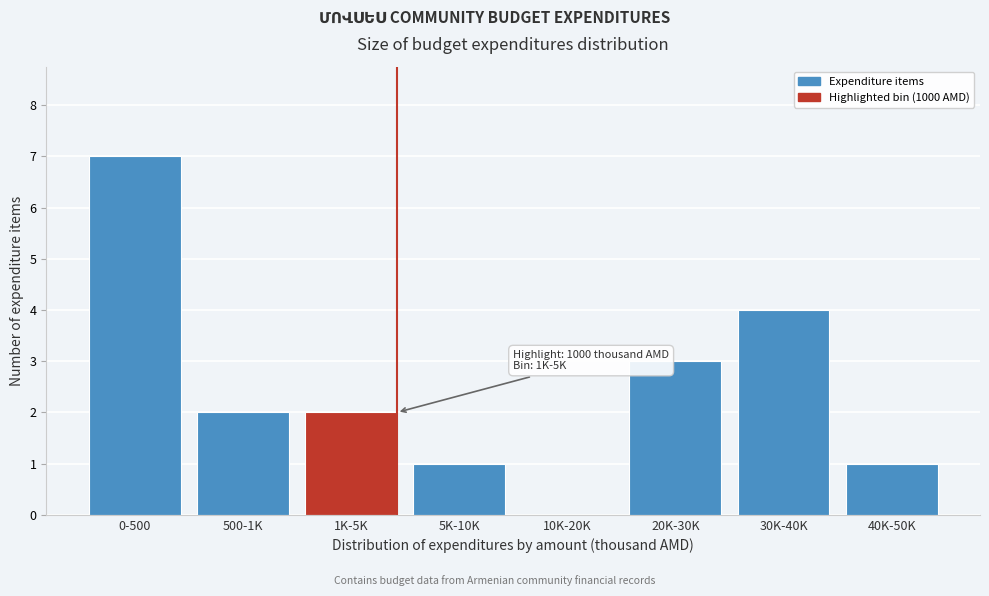

Reading right to left, extract all data points from this chart.

40K-50K=1	30K-40K=4	20K-30K=3	10K-20K=0	5K-10K=1	1K-5K=2	500-1K=2	0-500=7